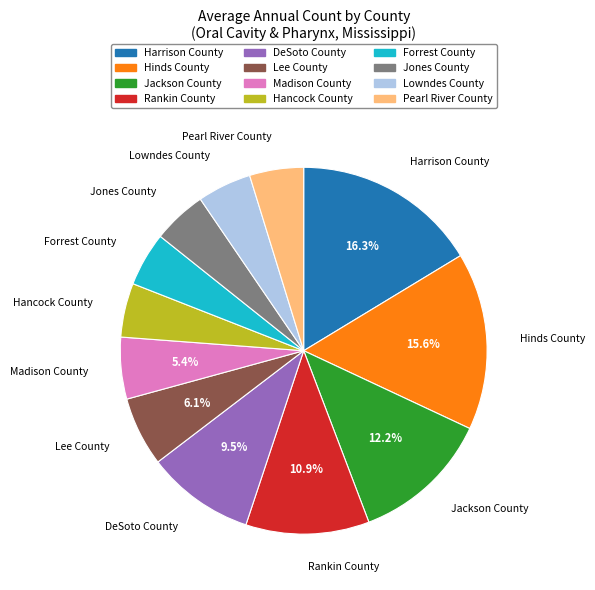

Which slice is the largest?

Harrison County